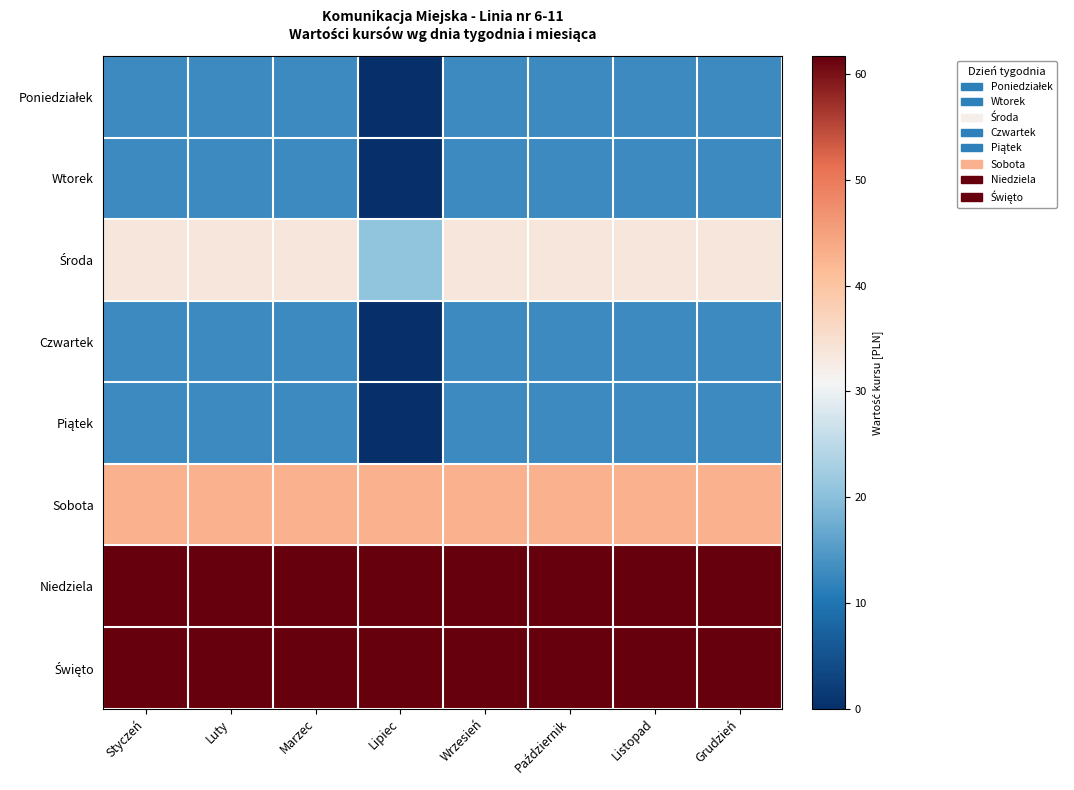

Between Wrzesień and Styczeń, which is larger?

Wrzesień